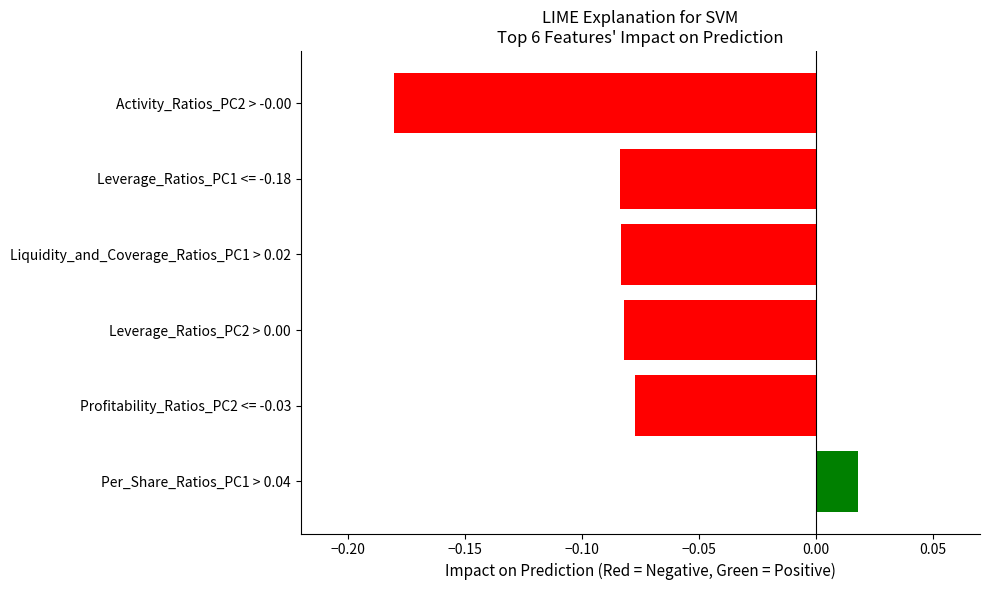

What is the label of the 5th bar from the top?

Profitability_Ratios_PC2 <= -0.03